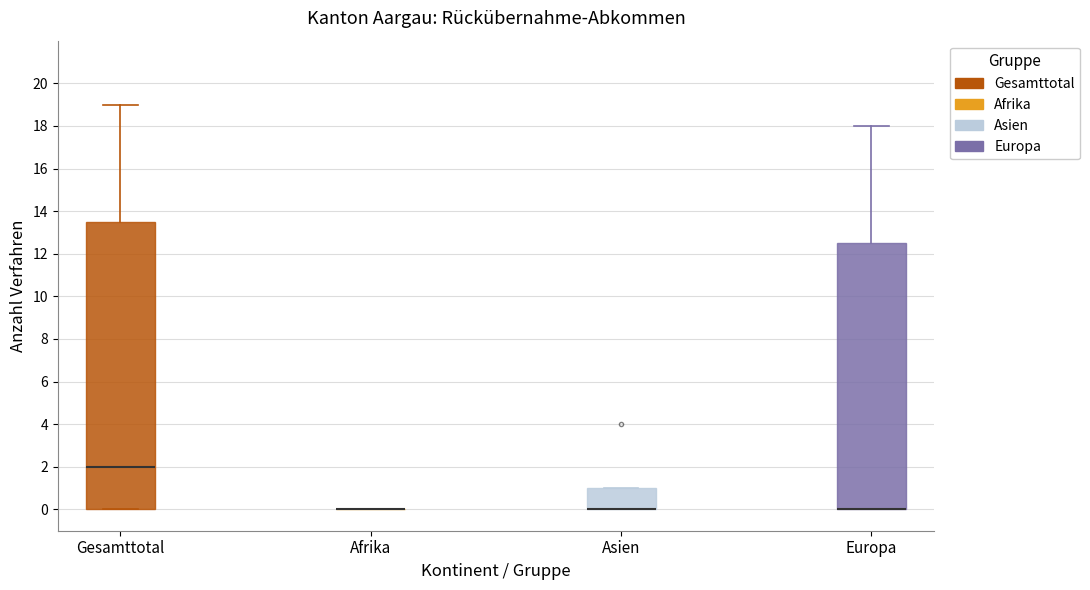

Reading left to right, read every box against the y-axis: the position of its median line, the range the box covers, and the ends of its whiskers. The values are not printed on the chart, so give them approximately, as read against the axis.

Gesamttotal: median 2.0, box 0.0 to 13.6, whiskers 0.0 to 19.0
Afrika: box collapsed to a line at 0.0, whiskers 0.0 to 0.0
Asien: median 0.0 (drawn on the box's lower edge), box 0.0 to 1.0, whiskers 0.0 to 1.0
Europa: median 0.0 (drawn on the box's lower edge), box 0.0 to 12.6, whiskers 0.0 to 18.0